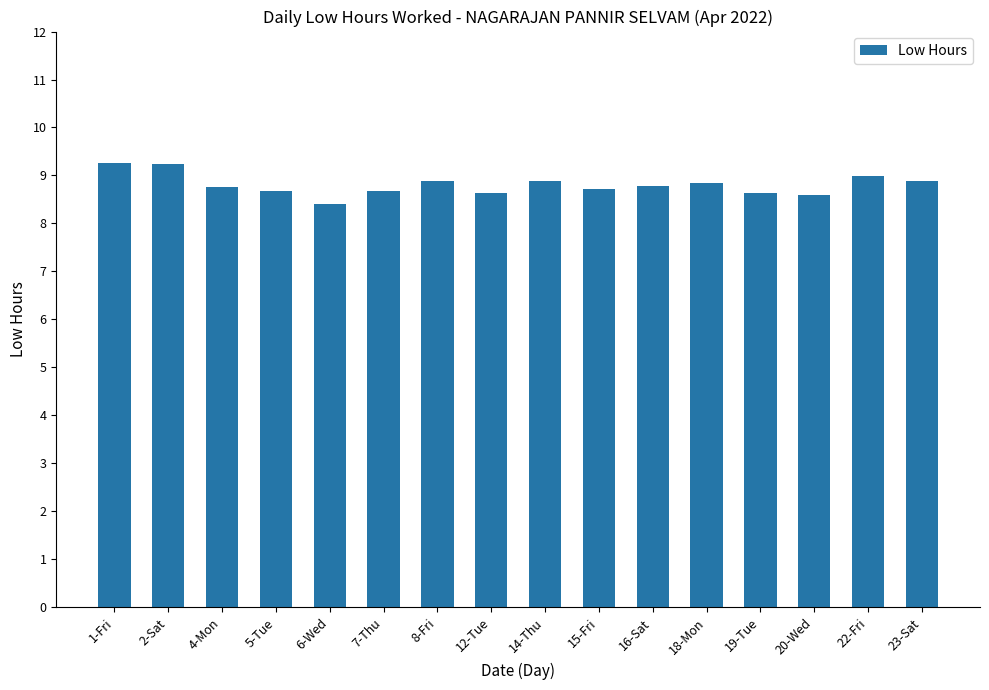

True or false: the data shows 11.7 at 19-Tue.

False